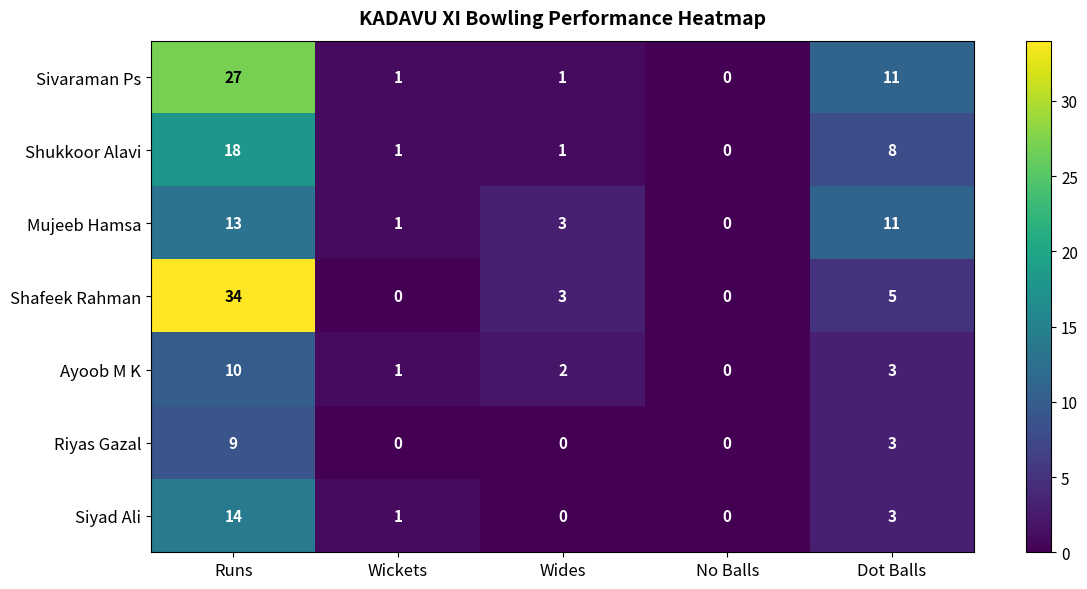

Which series has the widest spread of values?

Shafeek Rahman